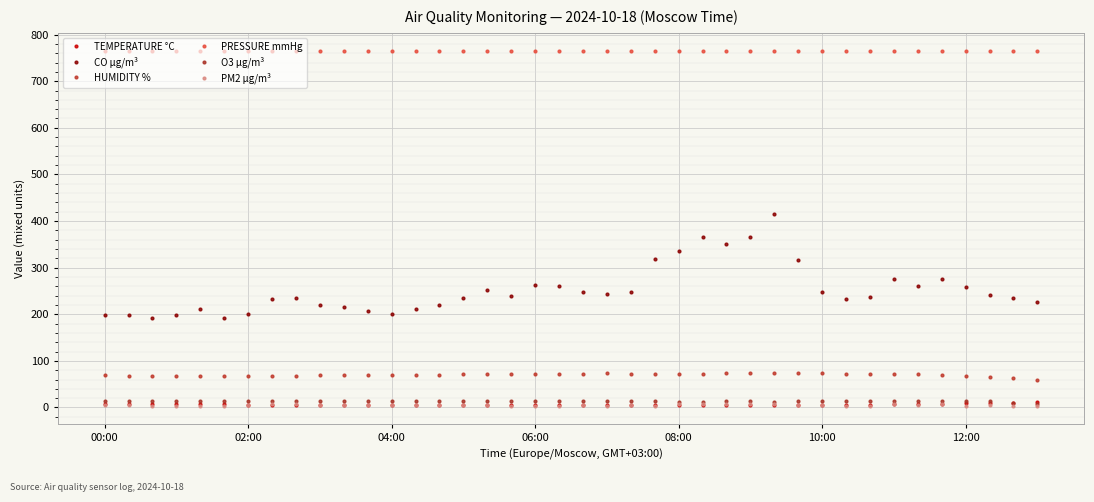

True or false: O3 µg/m³ has more than 0 points higher than both neighbors.

True